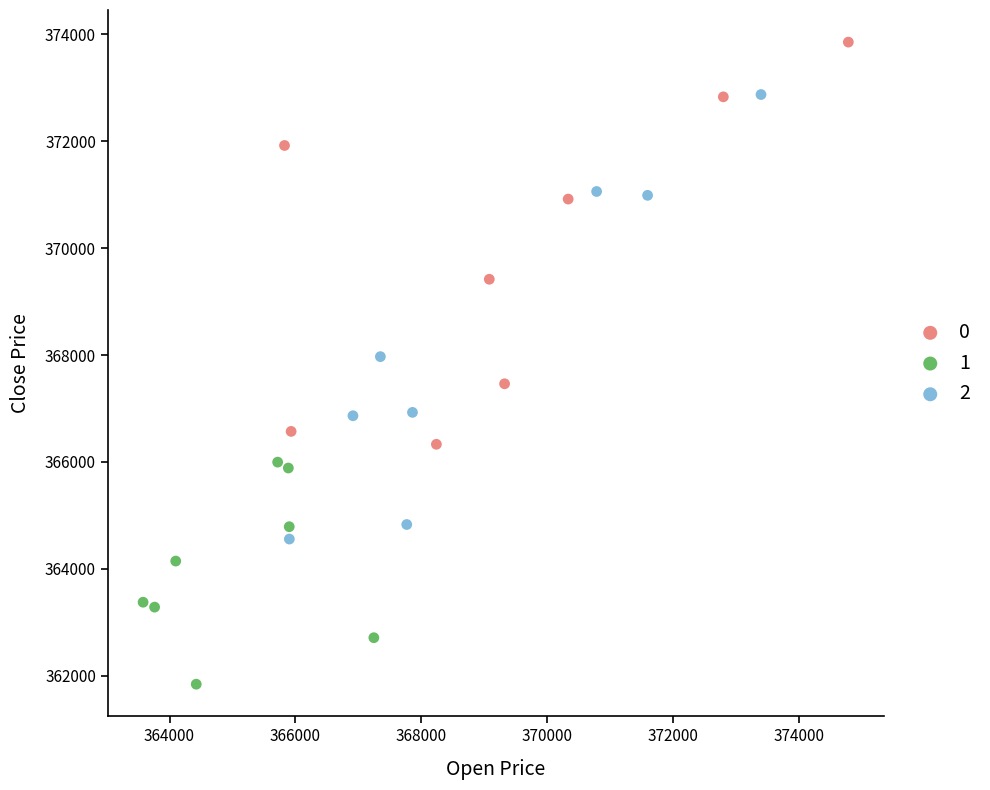

Which series contains the lowest Y value?

1